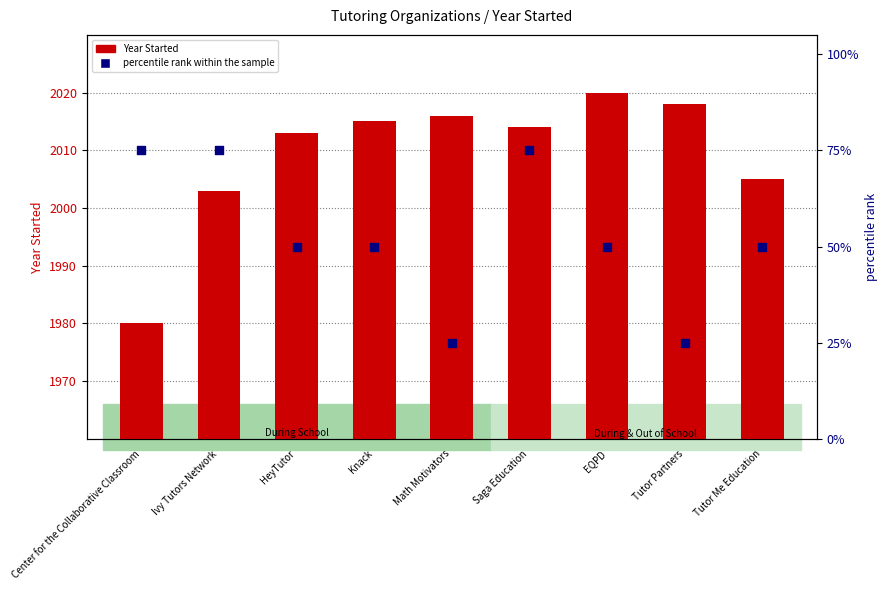

Which series reaches the maximum Y coordinate?

Year Started